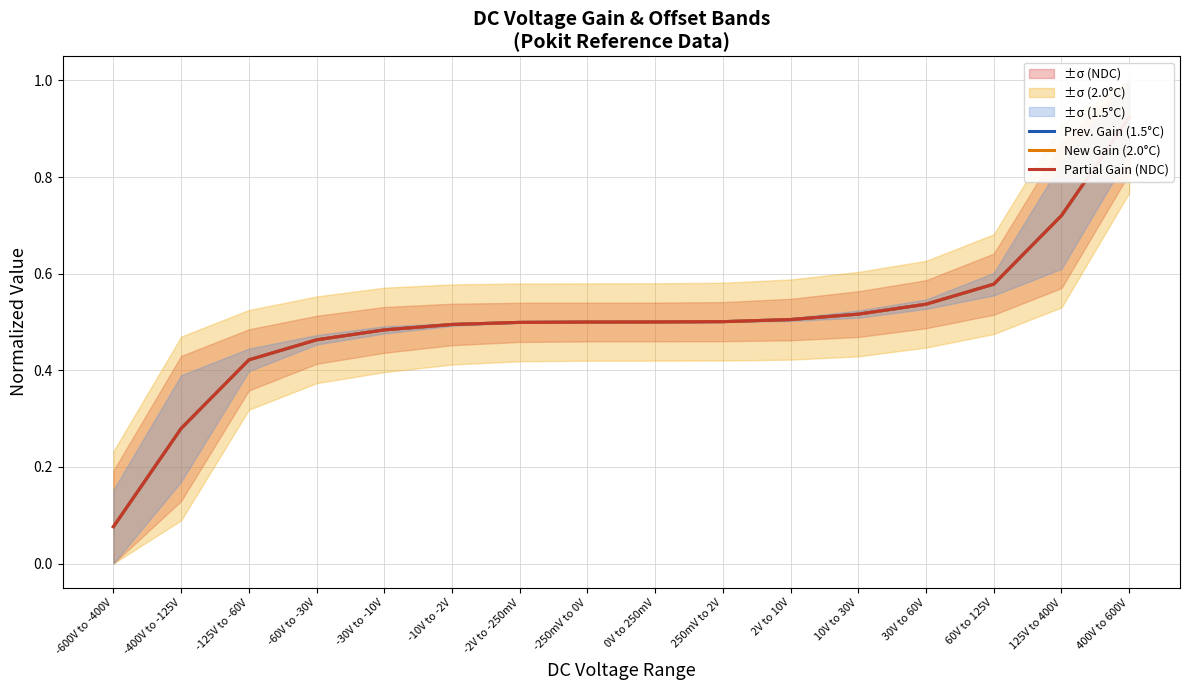

True or false: New Gain (2.0°C) and Prev. Gain (1.5°C) intersect in this chart.

False